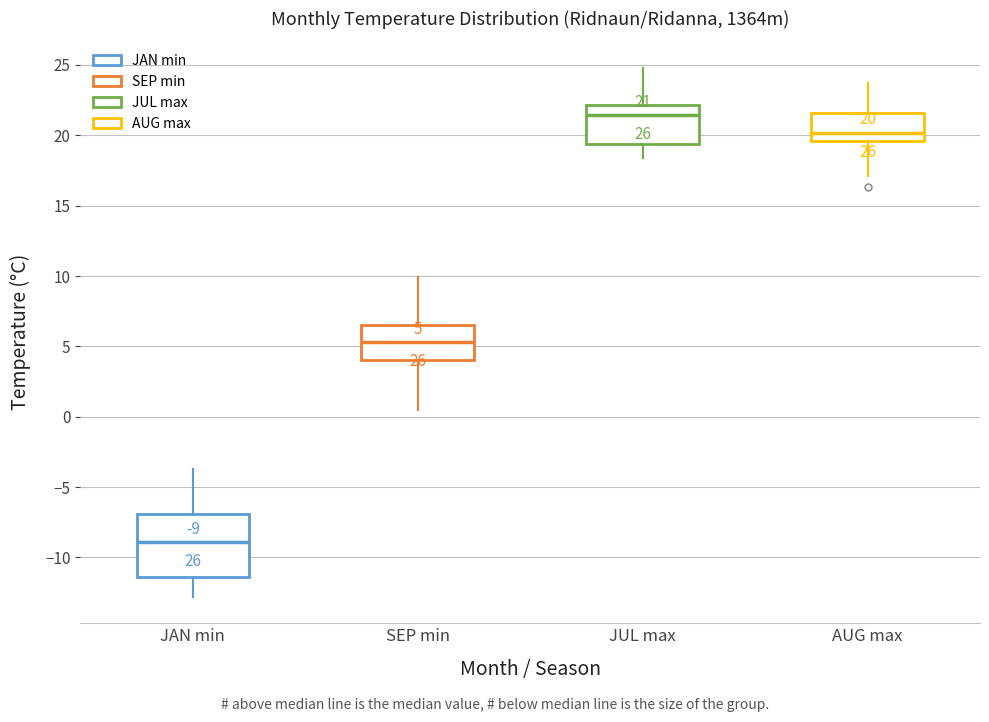

Which box is the tallest, from its lower edge to its upper edge?

JAN min